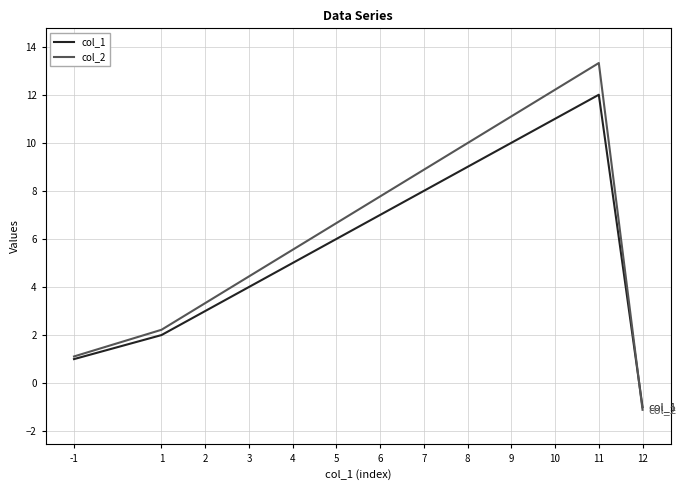

Is the value of col_1 at 3 greater than the value of col_2 at 9?

No